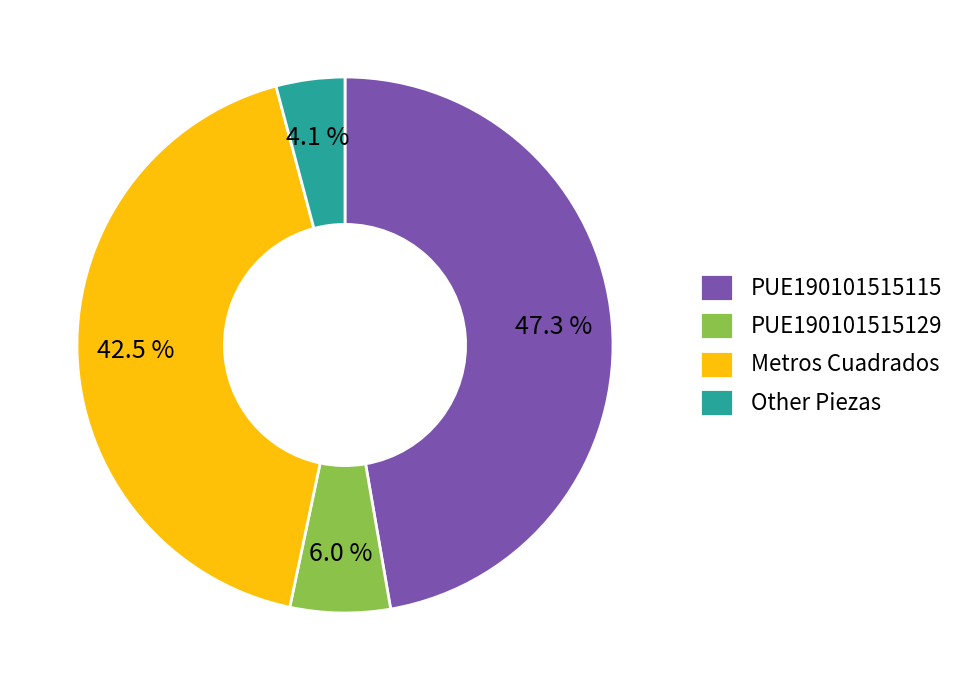

Is the sum of Metros Cuadrados and PUE190101515115 greater than half?

Yes